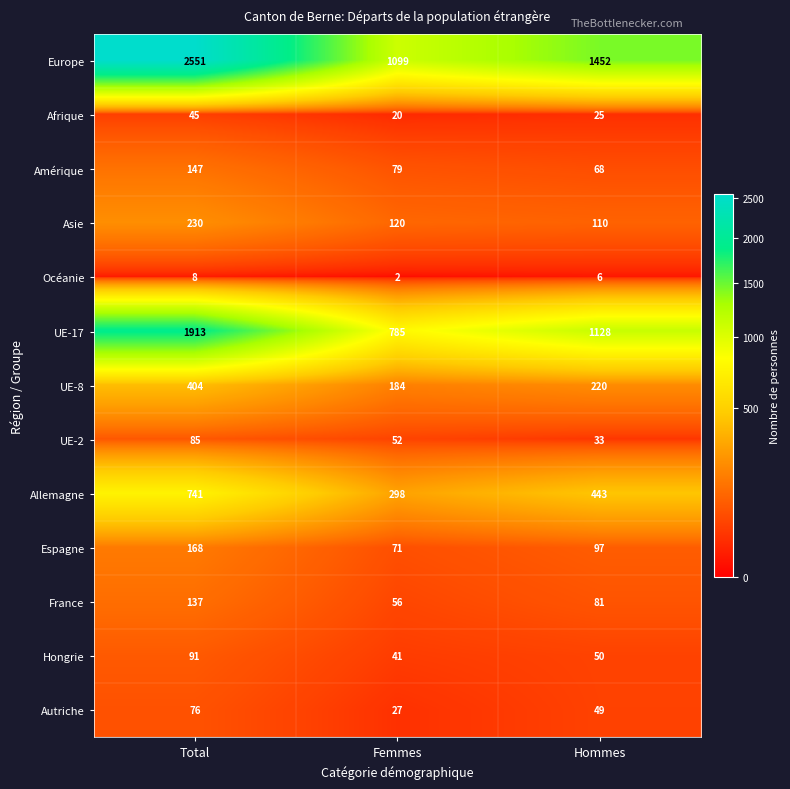

At which category is the sum across all series the highest?

Total